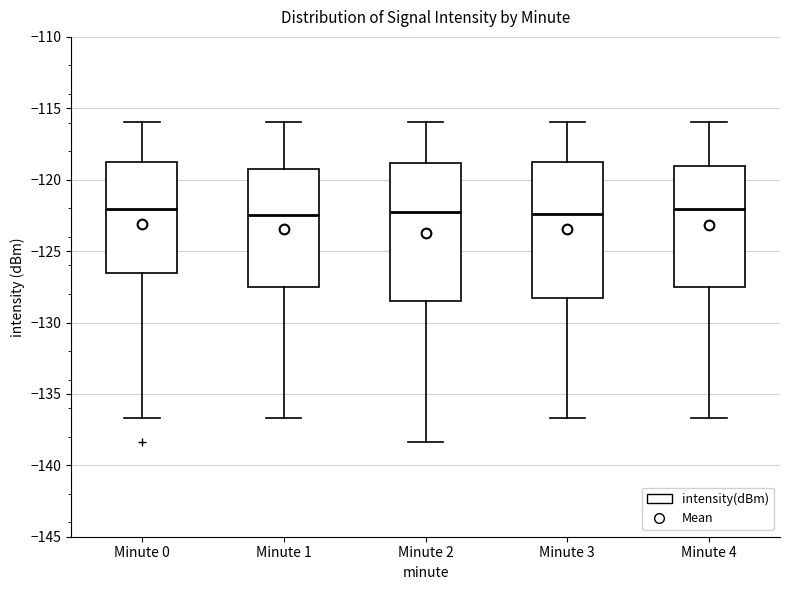

Reading left to right, read every box against the y-axis: the position of its median line, the range the box covers, and the ends of its whiskers. The values are not printed on the chart, so give them approximately, as read against the axis.

Minute 0: median -122.0, box -126.5 to -119.0, whiskers -136.5 to -116.0
Minute 1: median -122.5, box -127.5 to -119.5, whiskers -136.5 to -116.0
Minute 2: median -122.5, box -128.5 to -119.0, whiskers -138.5 to -116.0
Minute 3: median -122.5, box -128.5 to -119.0, whiskers -136.5 to -116.0
Minute 4: median -122.0, box -127.5 to -119.0, whiskers -136.5 to -116.0